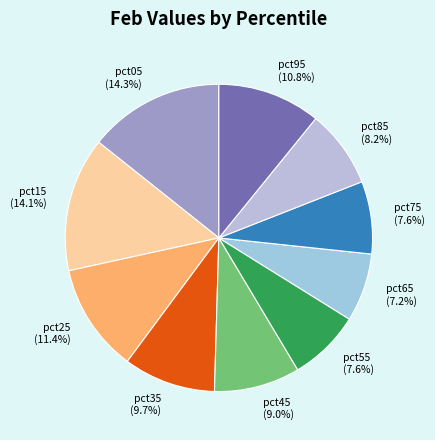

To the nearest percent, what portion does pct95 represent?

11%